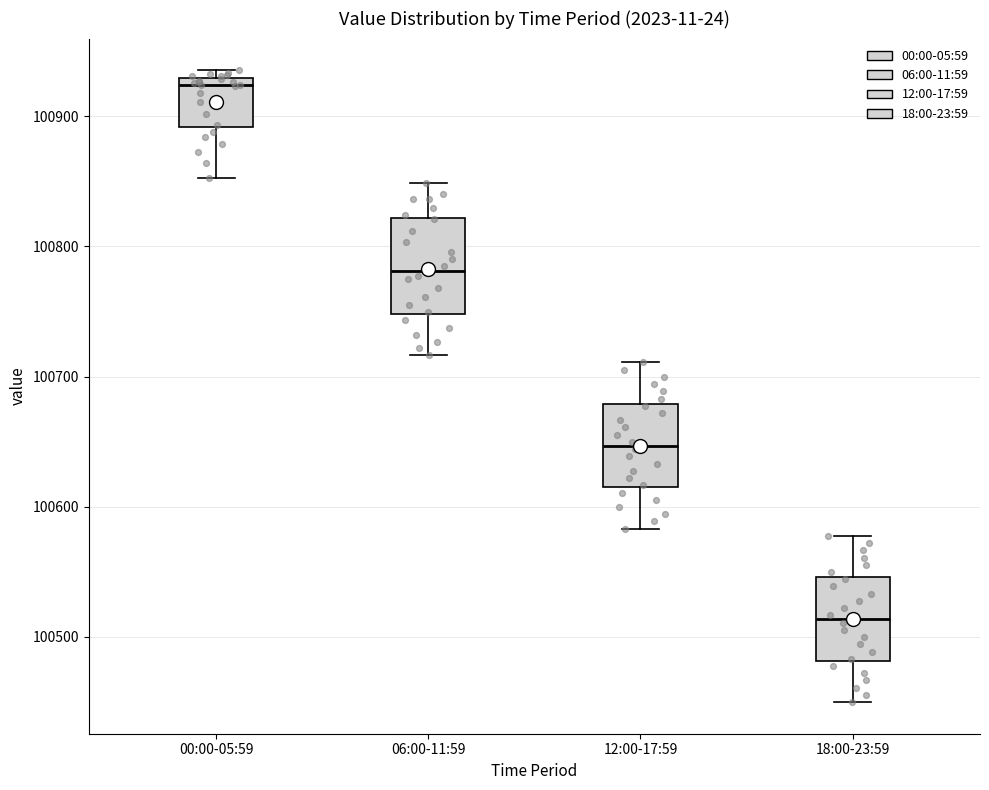

Reading left to right, read every box against the y-axis: the position of its median line, the range the box covers, and the ends of its whiskers. The values are not printed on the chart, so give them approximately, as read against the axis.

00:00-05:59: median 100920, box 100890 to 100930, whiskers 100850 to 100940
06:00-11:59: median 100780, box 100750 to 100820, whiskers 100720 to 100850
12:00-17:59: median 100650, box 100620 to 100680, whiskers 100580 to 100710
18:00-23:59: median 100510, box 100480 to 100550, whiskers 100450 to 100580